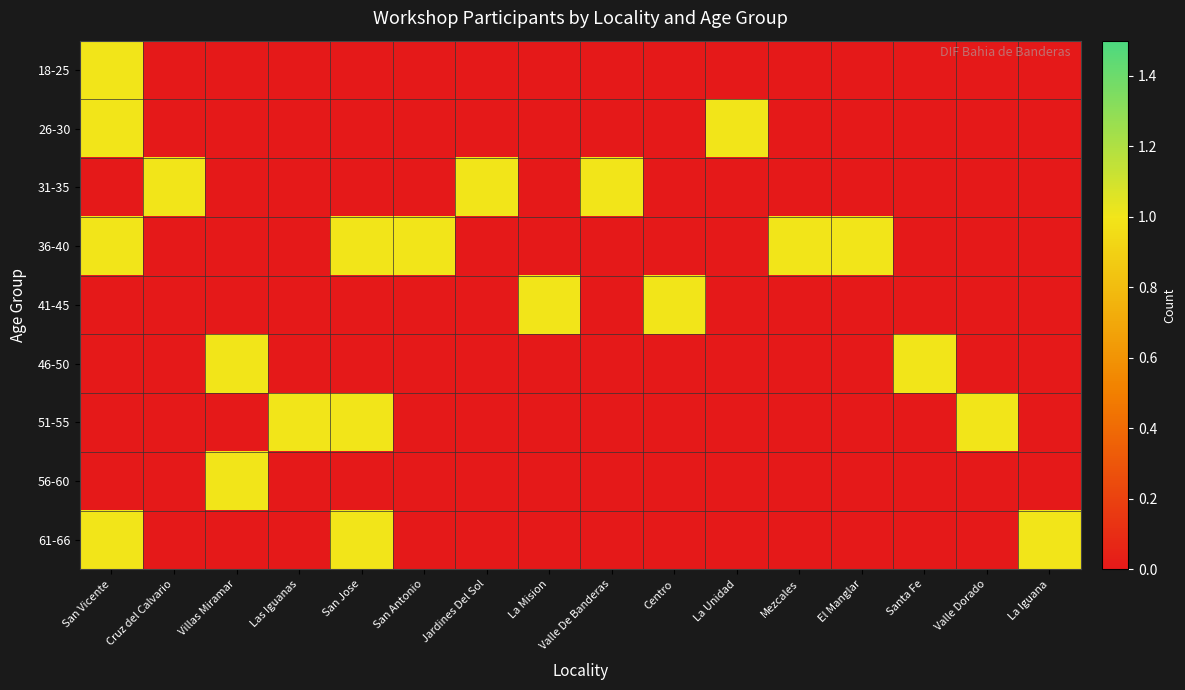

Between Valle De Banderas and La Mision, which is larger?

Valle De Banderas